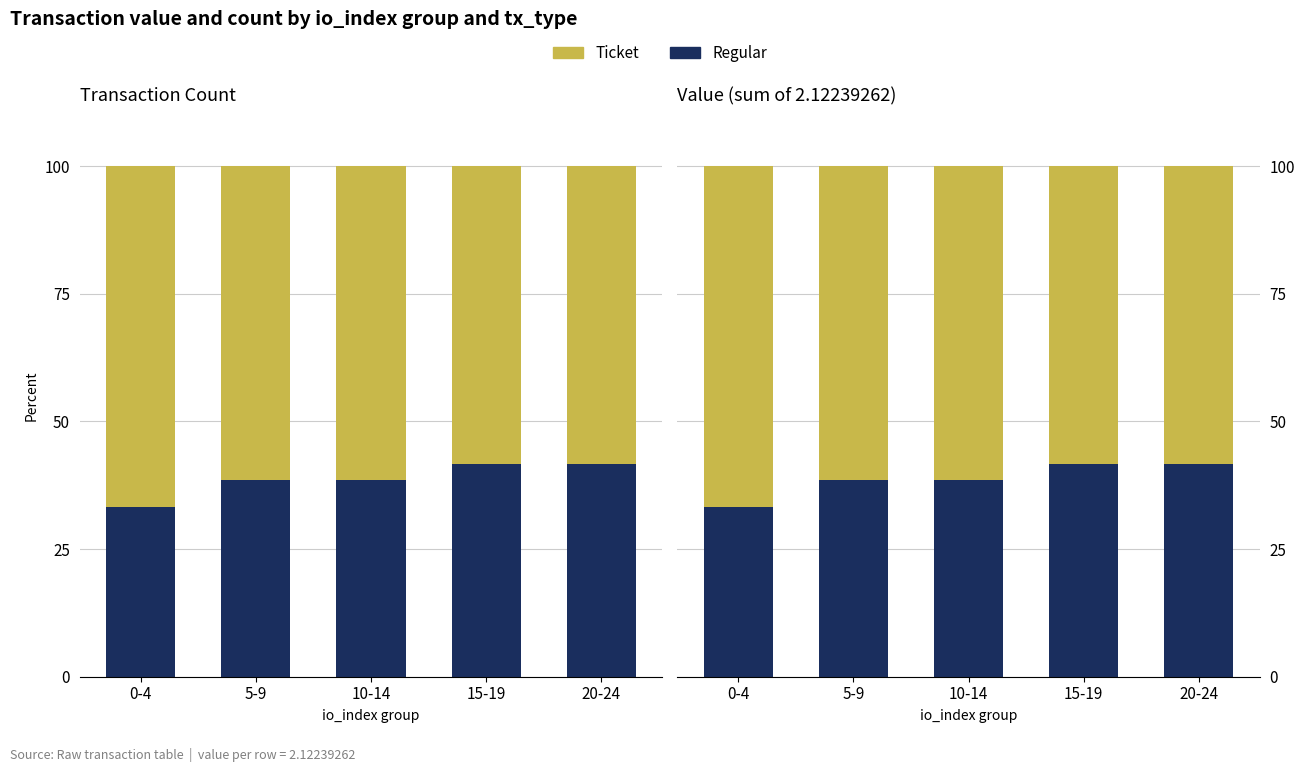

Which series has the largest total across all categories?

Ticket